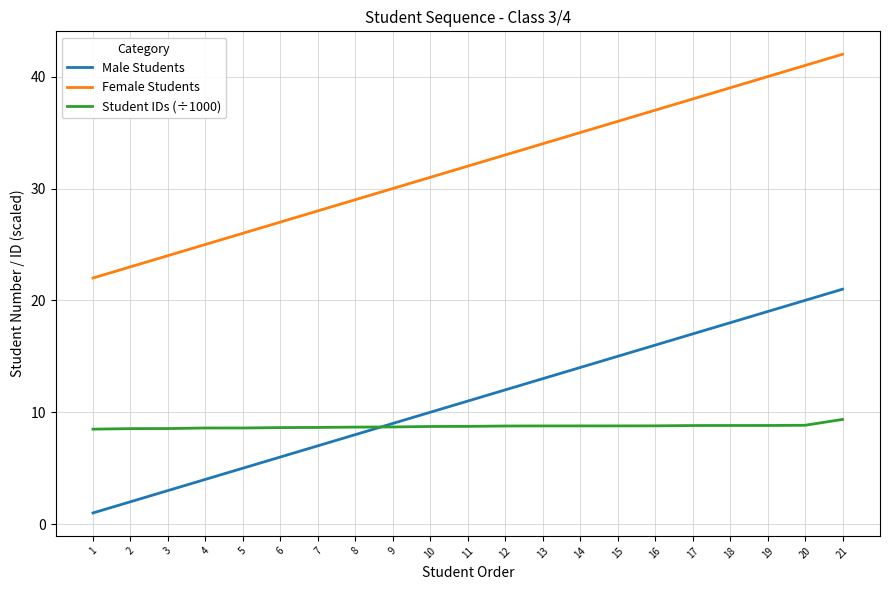

What is the difference between the second highest and minimum values in the Student IDs (÷1000) series?

0.3